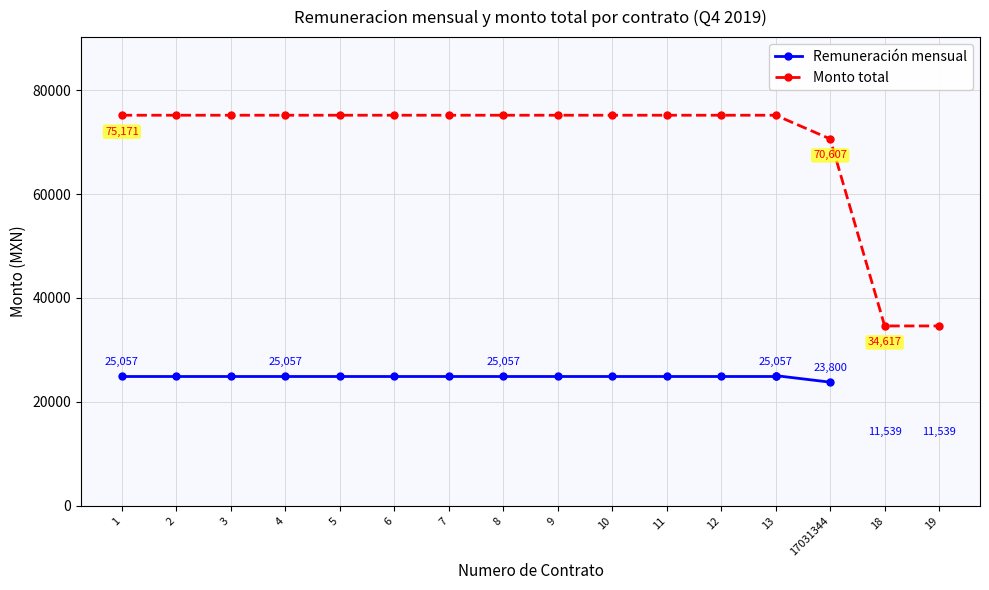

The value of Monto total at 1 is 131182.3. True or false?

False